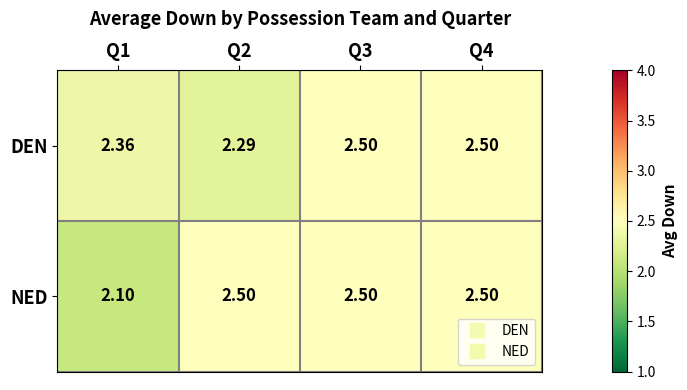

Is the value of NED at Q4 greater than the value of DEN at Q2?

Yes